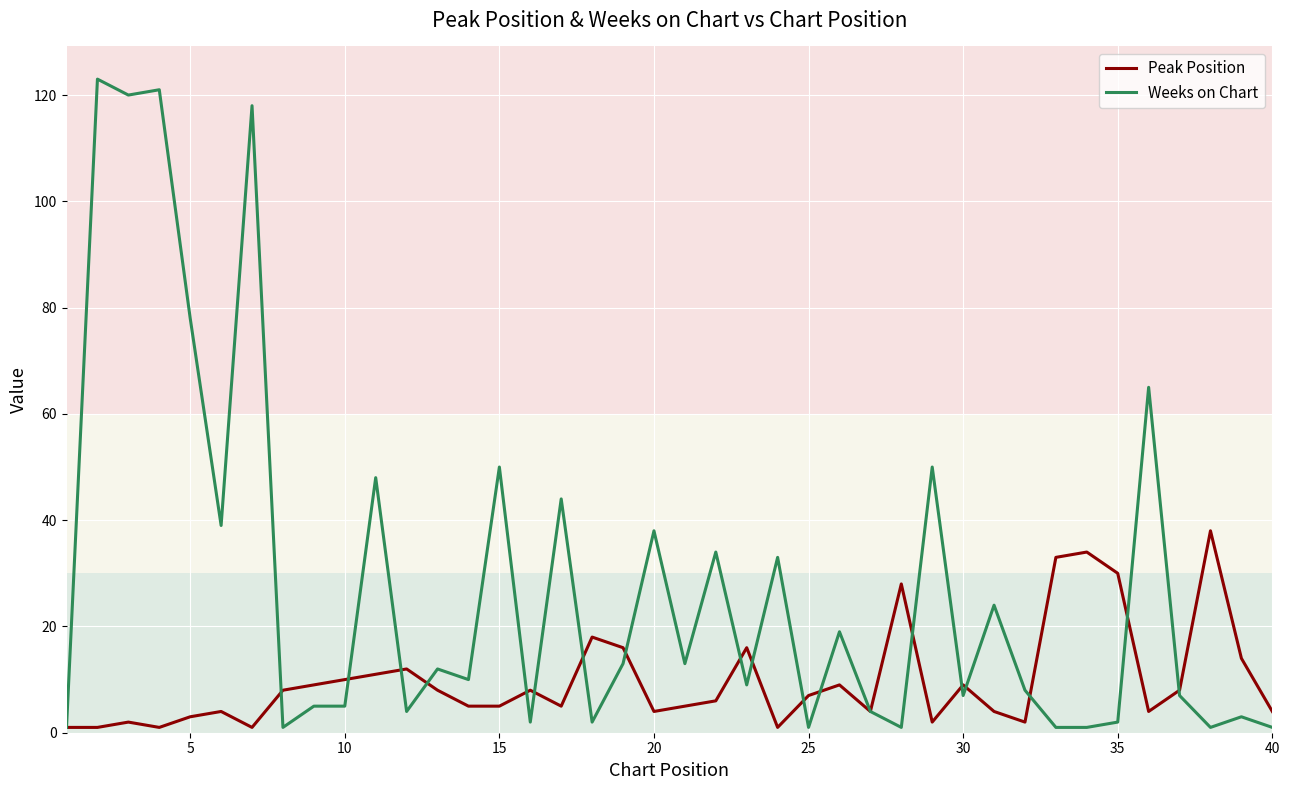

True or false: Weeks on Chart and Peak Position cross at least once.

True